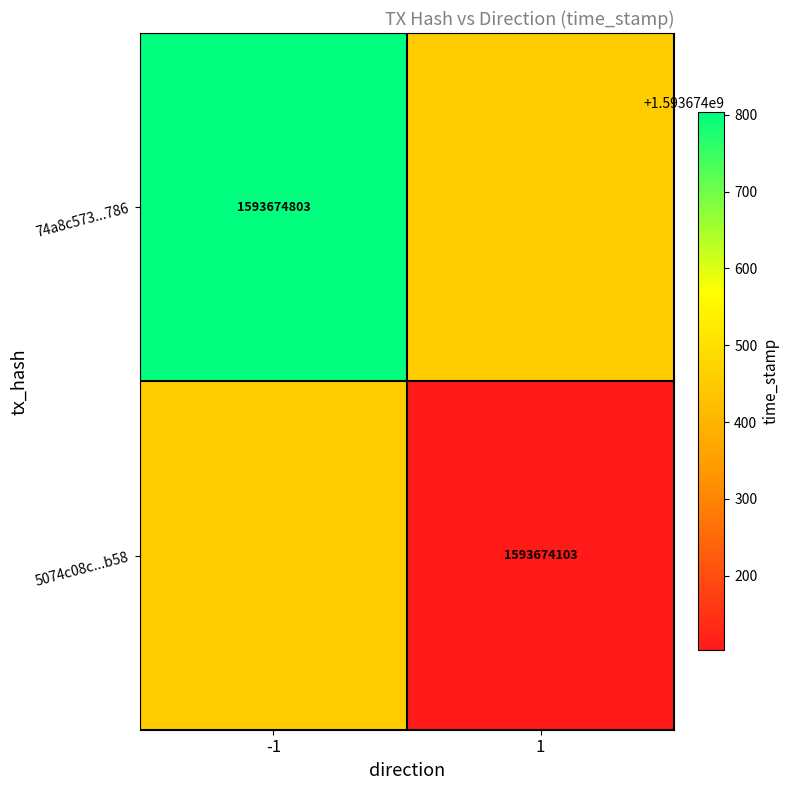

Reading left to right, list all the values displayed in this chart.

74a8c573a4aa17a46eeee721fd778c54d0cf786: direction=-1	time_stamp=1593674803
5074c08c8cc2e202223abdc45e7e26d067f0b58: direction=1	time_stamp=1593674103